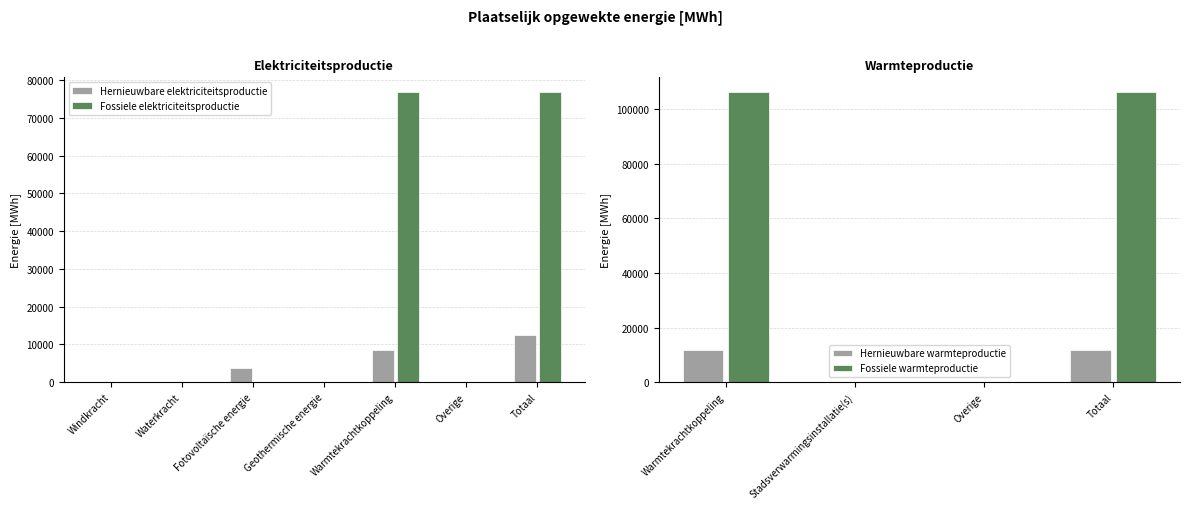

The value of Fossiele elektriciteitsproductie at Overige is -30261.2. True or false?

False